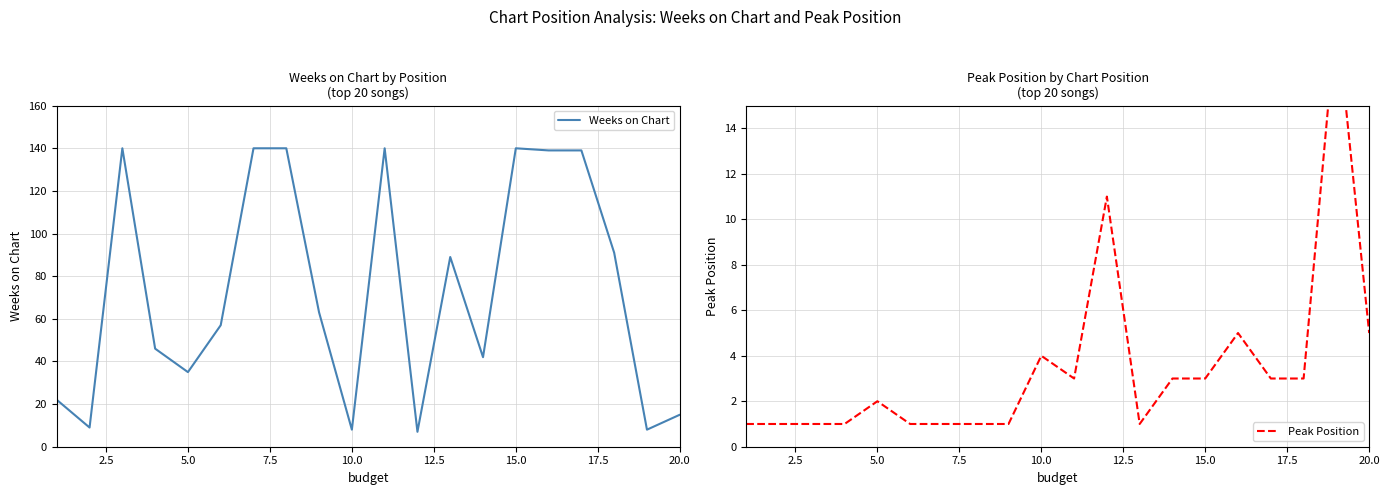

What is the lowest value of the Weeks on Chart series?

7